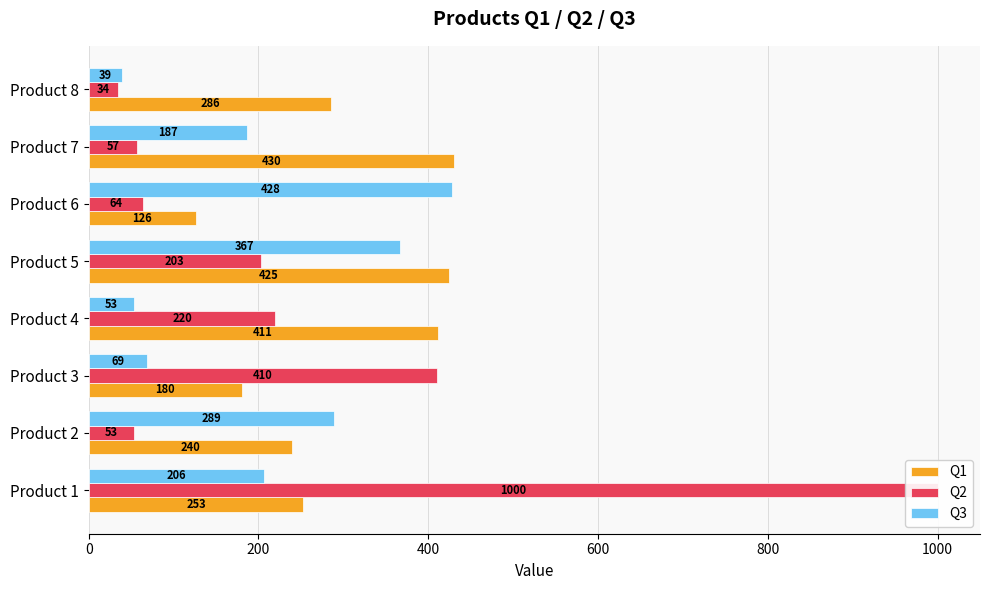

The Q2 series shows 36 at Product 7. True or false?

False